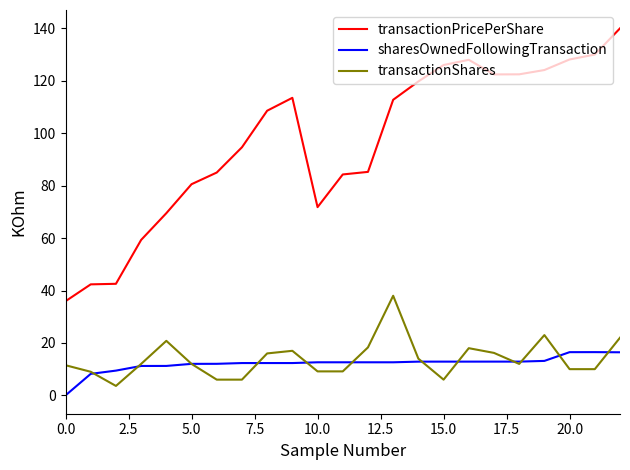

Which series has the largest total across all categories?

transactionPricePerShare